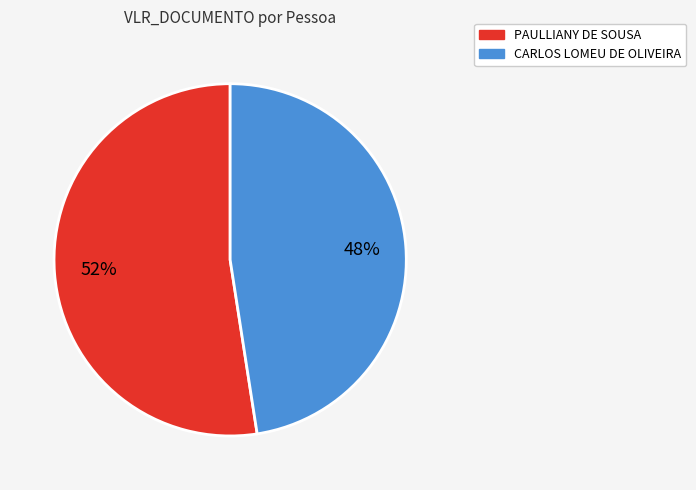

Is the sum of CARLOS LOMEU DE OLIVEIRA and PAULLIANY DE SOUSA greater than half?

Yes